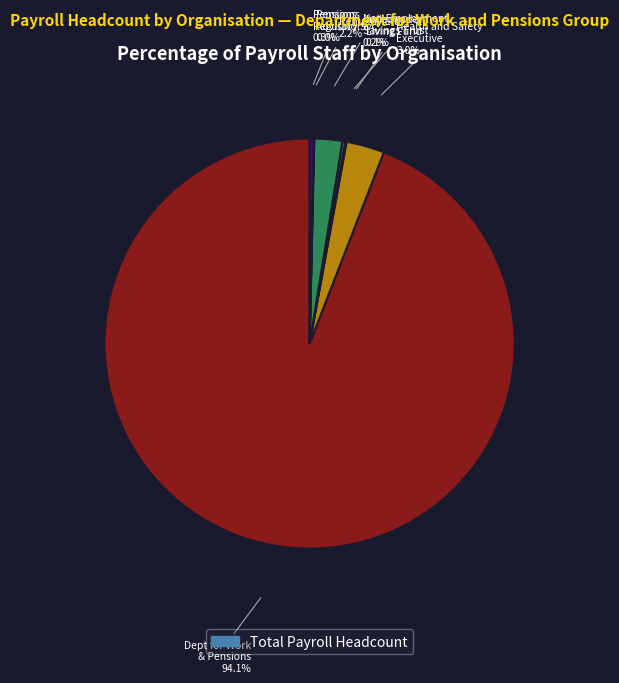

Is there any slice that represents more than half of the pie?

Yes